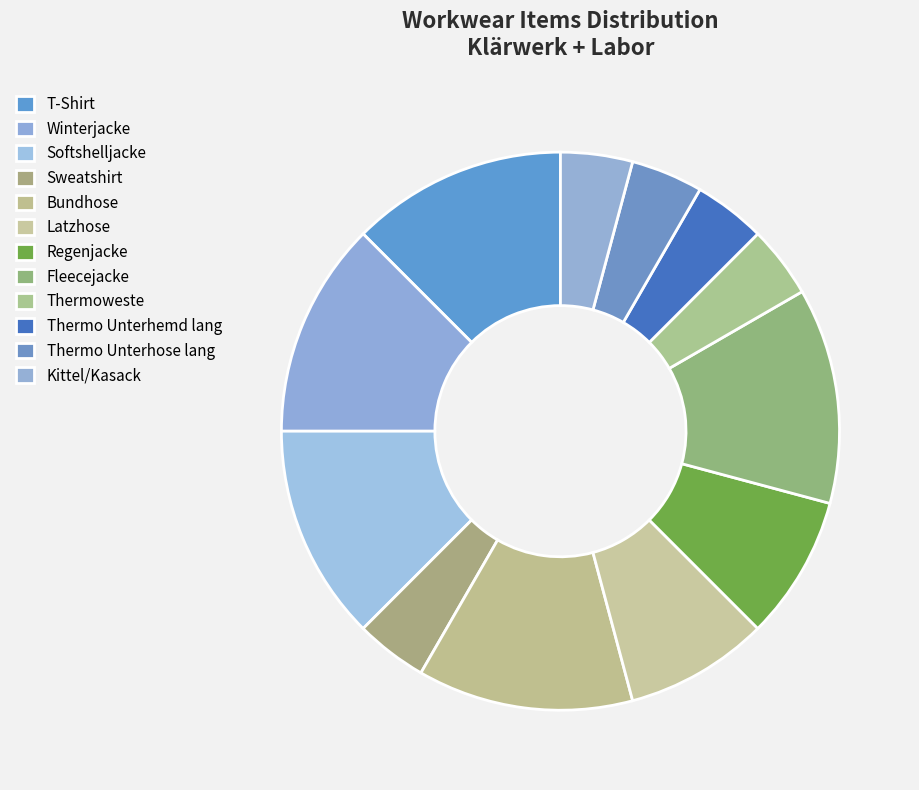

Count the number of slices in the pie.

12